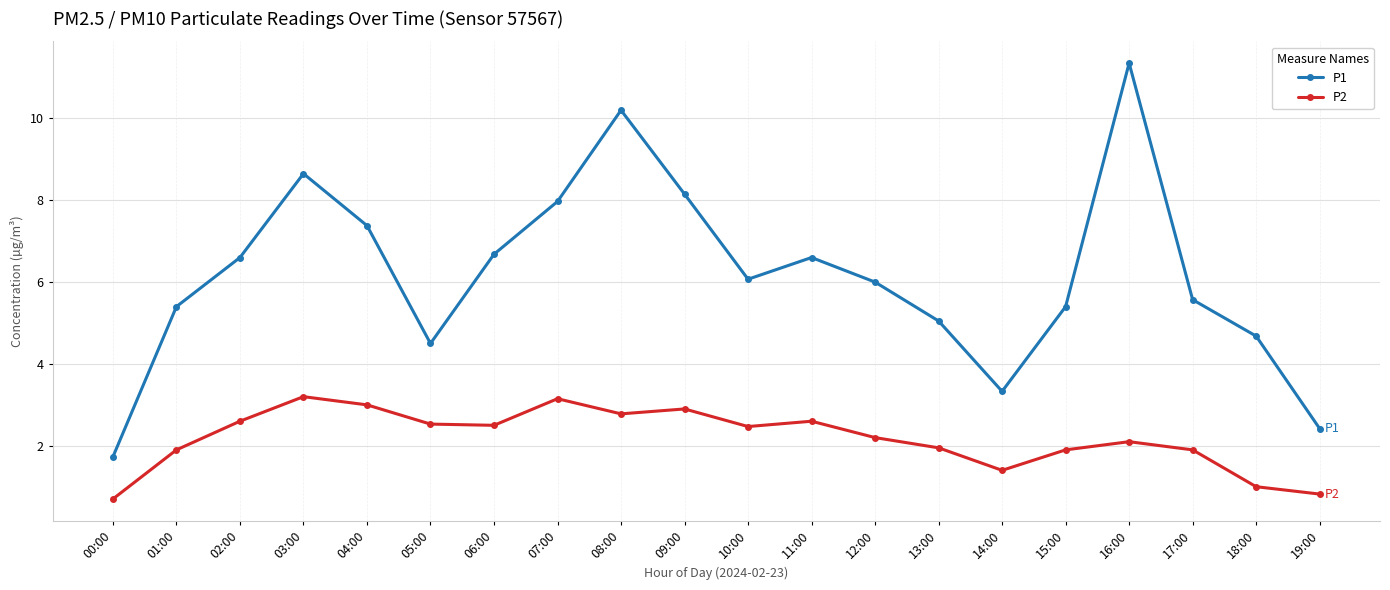

Is the value of P2 at 02:00 greater than the value of P1 at 08:00?

No